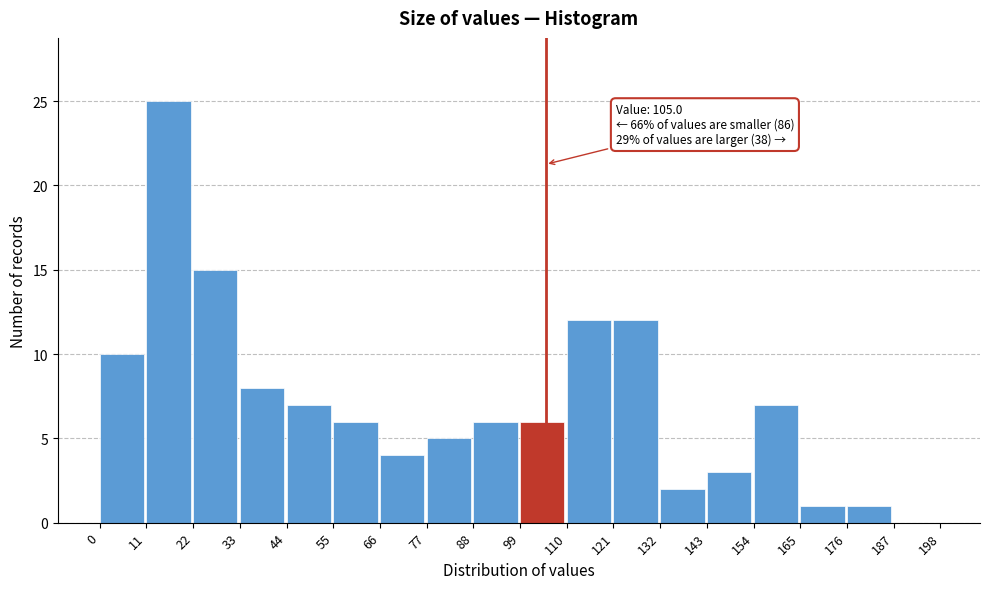

Over which range of the x-axis is the bar tallest?

11 to 22